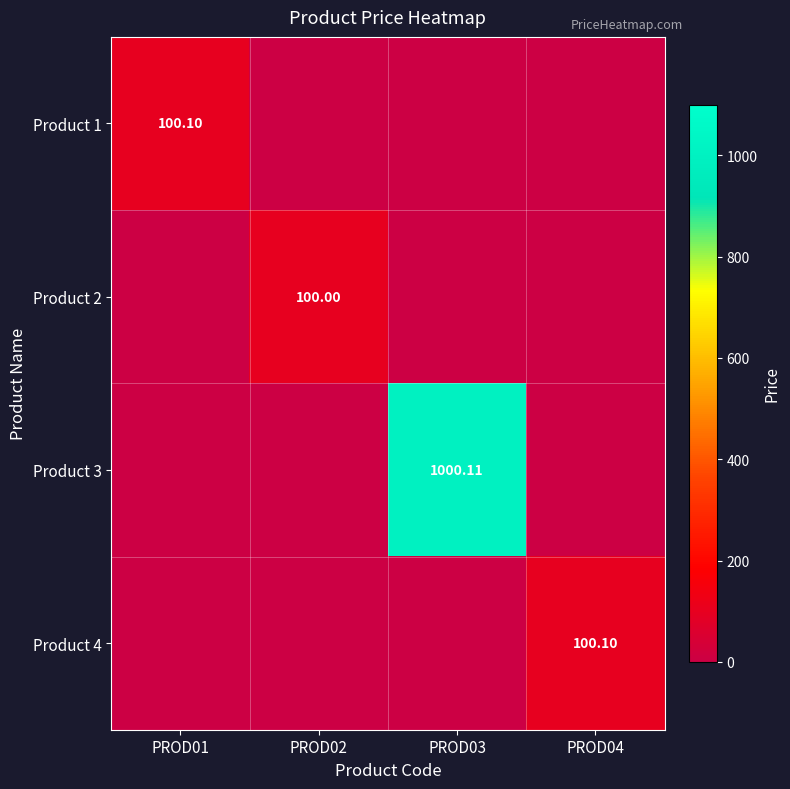

The Product 2 series shows -55.7 at PROD03. True or false?

False